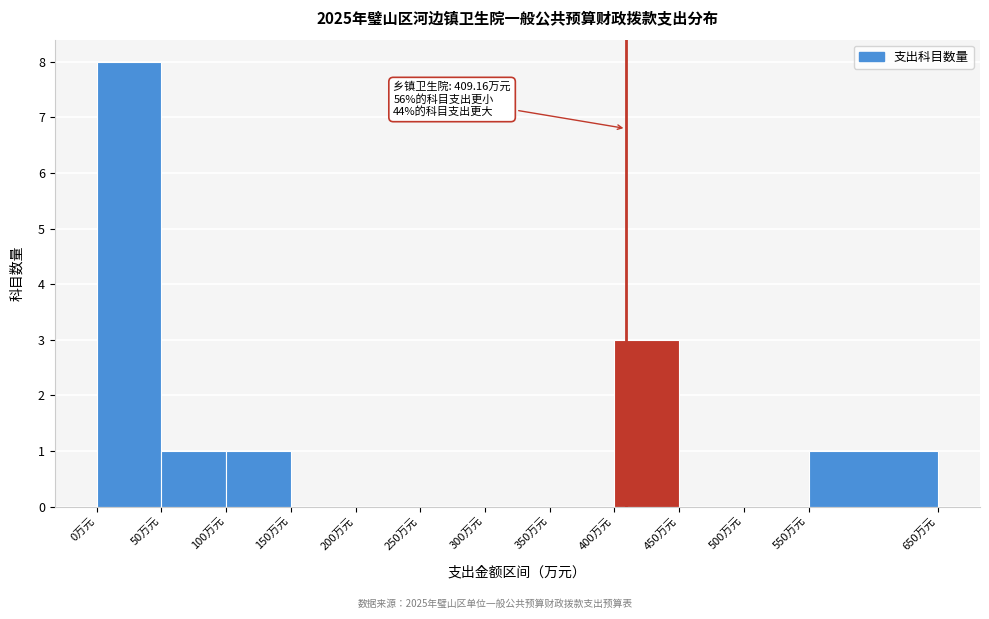

Over which range of the x-axis is the bar tallest?

0 to 50